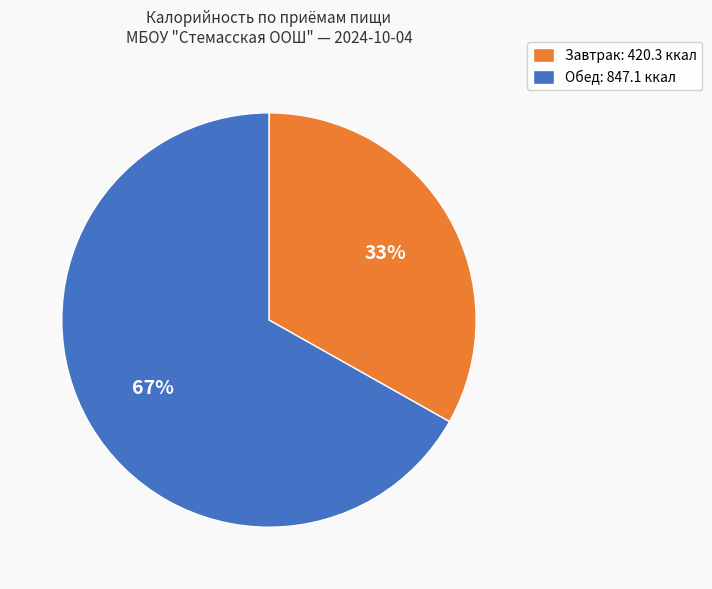

To the nearest percent, what is the difference between the largest and smallest slice percentages?

34%